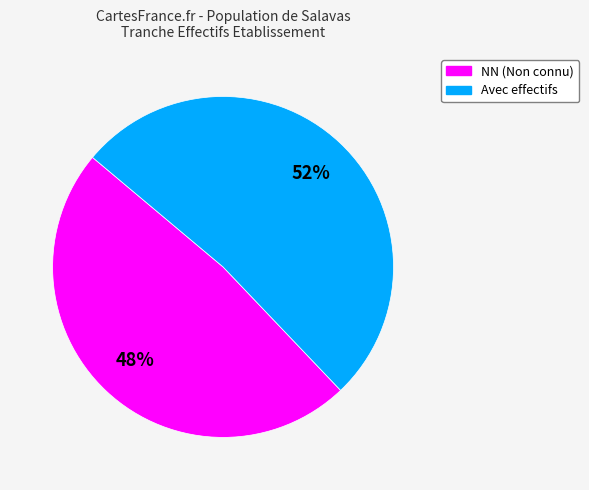

How many slices are in this pie chart?

2